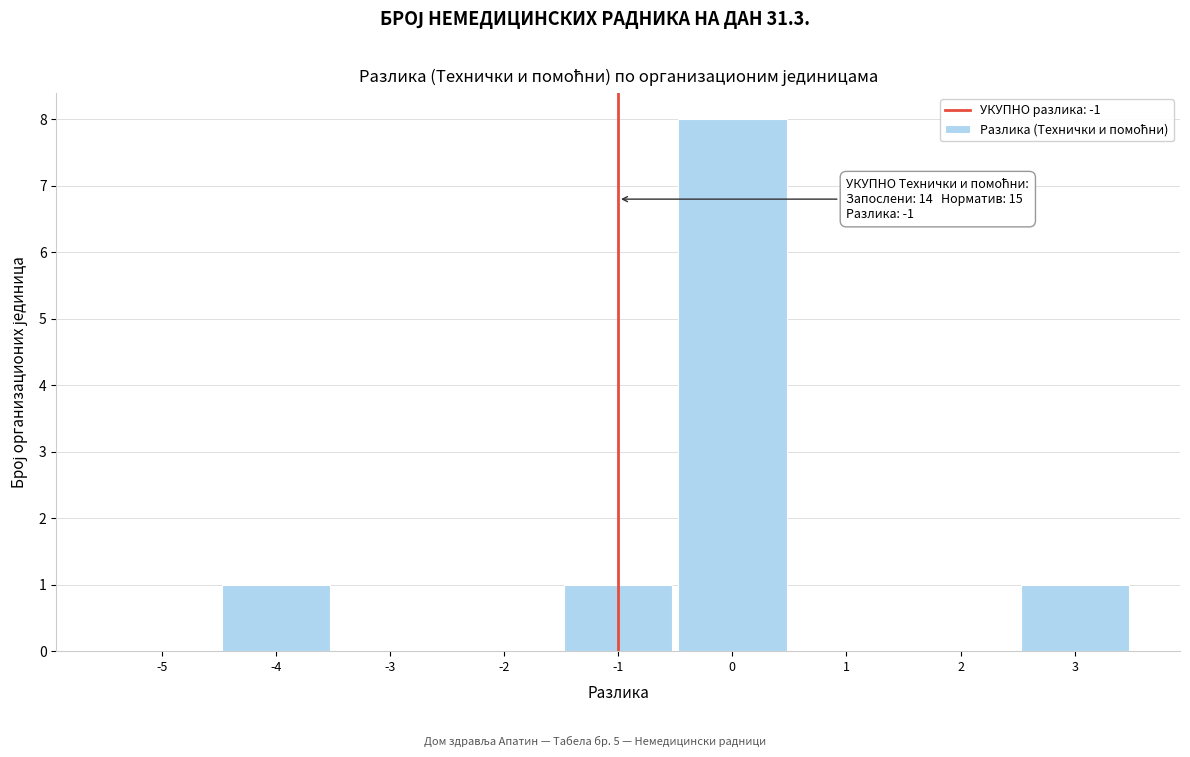

Which range on the x-axis has the tallest bar?

-0.5 to 0.5